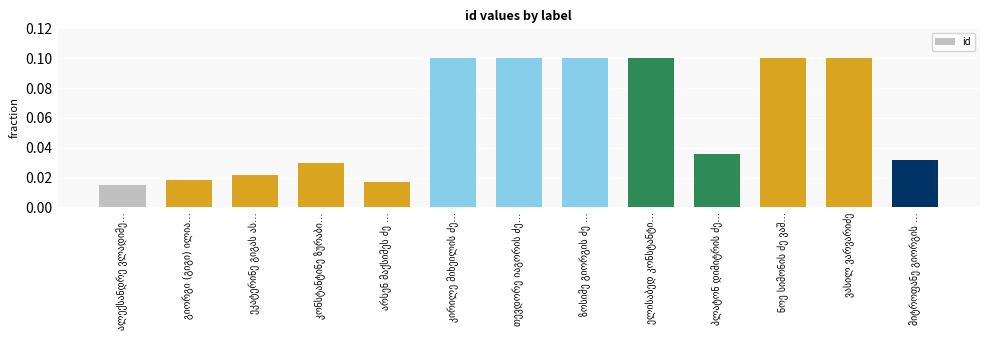

How many values are between 0 and 1?

13